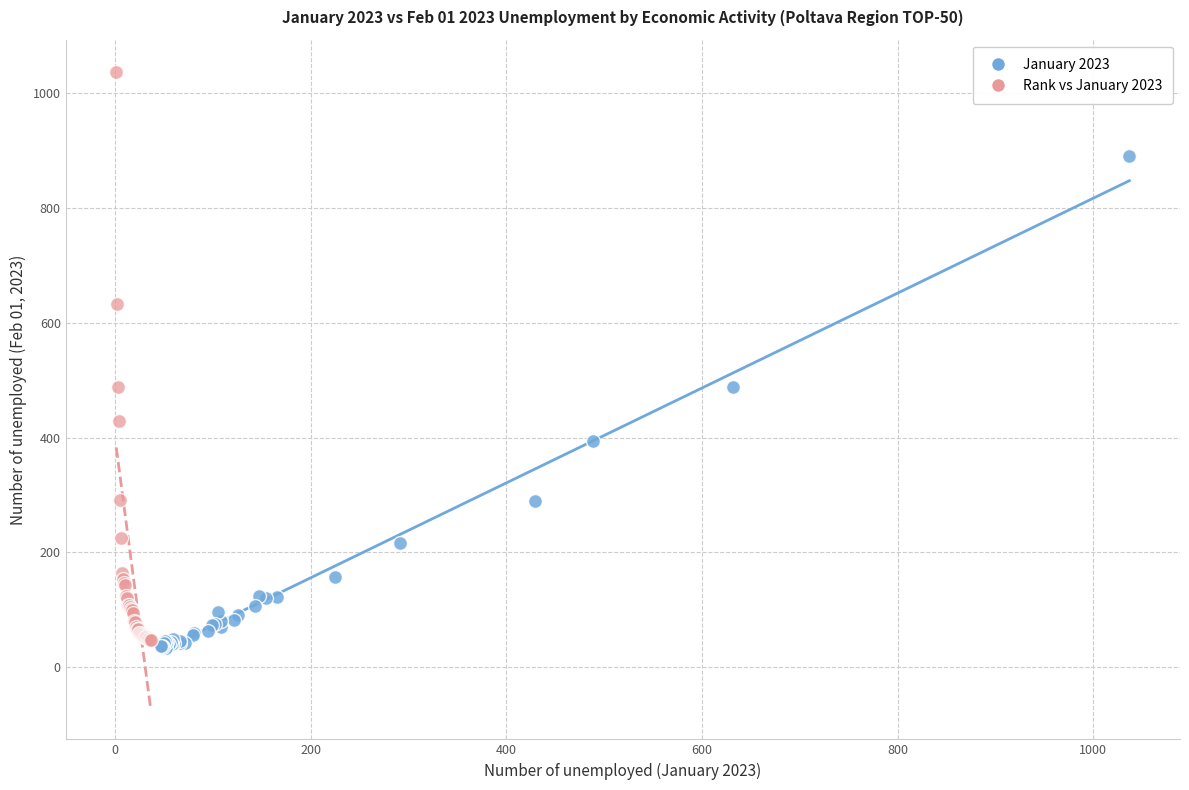

Which series has the widest spread of Y values?

Rank vs January 2023